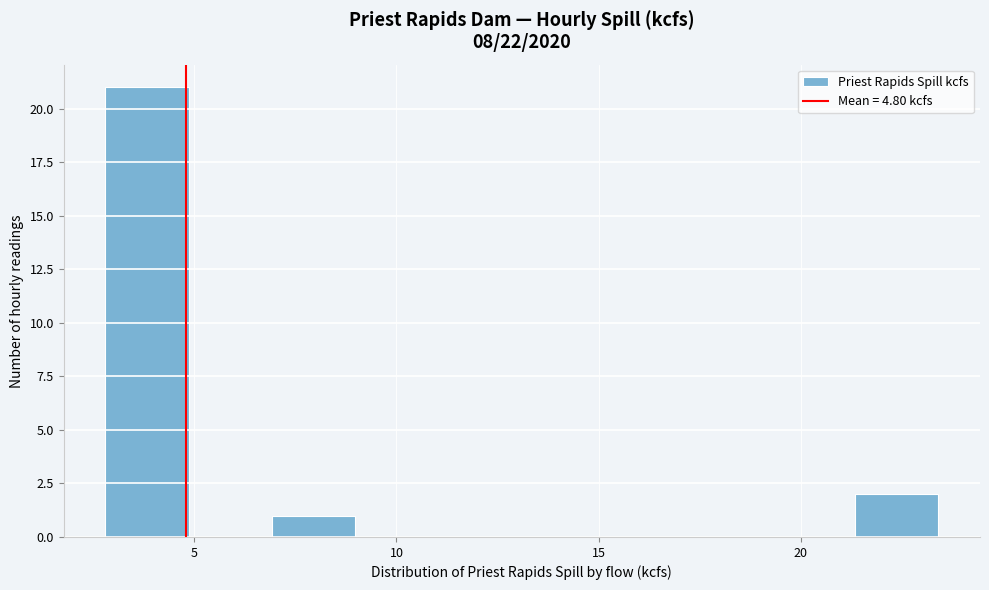

Over which range of the x-axis is the bar tallest?

3.0 to 5.0